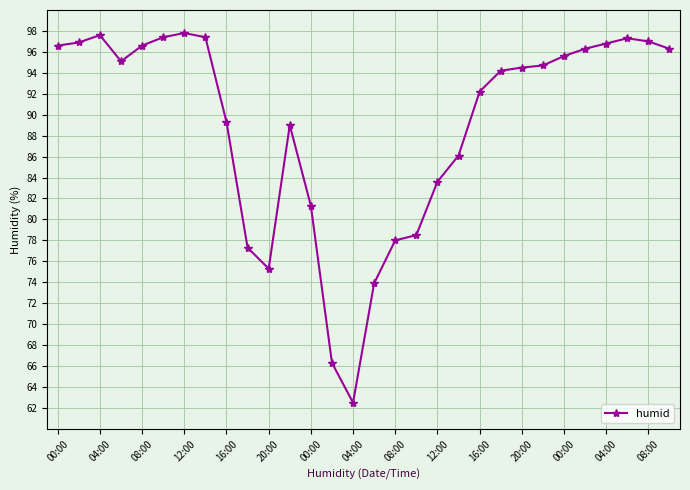

What is the value of the 23rd point from the left?

94.5